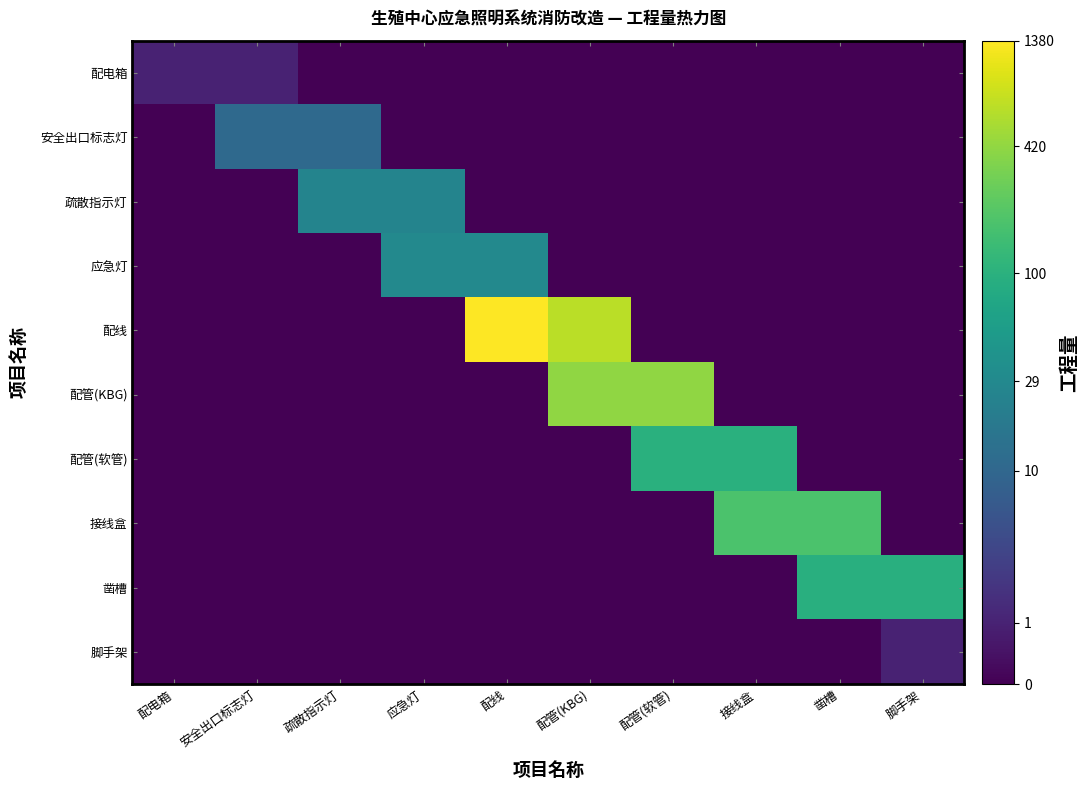

Reading left to right, transcribe all the data shown in this chart.

配电箱: 配电箱=0.7	安全出口标志灯=0.7	疏散指示灯=0.0	应急灯=0.0	配线=0.0	配管(KBG)=0.0	配管(软管)=0.0	接线盒=0.0	凿槽=0.0	脚手架=0.0
安全出口标志灯: 配电箱=0.0	安全出口标志灯=2.5	疏散指示灯=2.5	应急灯=0.0	配线=0.0	配管(KBG)=0.0	配管(软管)=0.0	接线盒=0.0	凿槽=0.0	脚手架=0.0
疏散指示灯: 配电箱=0.0	安全出口标志灯=0.0	疏散指示灯=3.3	应急灯=3.3	配线=0.0	配管(KBG)=0.0	配管(软管)=0.0	接线盒=0.0	凿槽=0.0	脚手架=0.0
应急灯: 配电箱=0.0	安全出口标志灯=0.0	疏散指示灯=0.0	应急灯=3.4	配线=3.4	配管(KBG)=0.0	配管(软管)=0.0	接线盒=0.0	凿槽=0.0	脚手架=0.0
配线: 配电箱=0.0	安全出口标志灯=0.0	疏散指示灯=0.0	应急灯=0.0	配线=7.2	配管(KBG)=6.5	配管(软管)=0.0	接线盒=0.0	凿槽=0.0	脚手架=0.0
配管(KBG): 配电箱=0.0	安全出口标志灯=0.0	疏散指示灯=0.0	应急灯=0.0	配线=0.0	配管(KBG)=6.0	配管(软管)=6.0	接线盒=0.0	凿槽=0.0	脚手架=0.0
配管(软管): 配电箱=0.0	安全出口标志灯=0.0	疏散指示灯=0.0	应急灯=0.0	配线=0.0	配管(KBG)=0.0	配管(软管)=4.6	接线盒=4.6	凿槽=0.0	脚手架=0.0
接线盒: 配电箱=0.0	安全出口标志灯=0.0	疏散指示灯=0.0	应急灯=0.0	配线=0.0	配管(KBG)=0.0	配管(软管)=0.0	接线盒=5.2	凿槽=5.2	脚手架=0.0
凿槽: 配电箱=0.0	安全出口标志灯=0.0	疏散指示灯=0.0	应急灯=0.0	配线=0.0	配管(KBG)=0.0	配管(软管)=0.0	接线盒=0.0	凿槽=4.6	脚手架=4.6
脚手架: 配电箱=0.0	安全出口标志灯=0.0	疏散指示灯=0.0	应急灯=0.0	配线=0.0	配管(KBG)=0.0	配管(软管)=0.0	接线盒=0.0	凿槽=0.0	脚手架=0.7